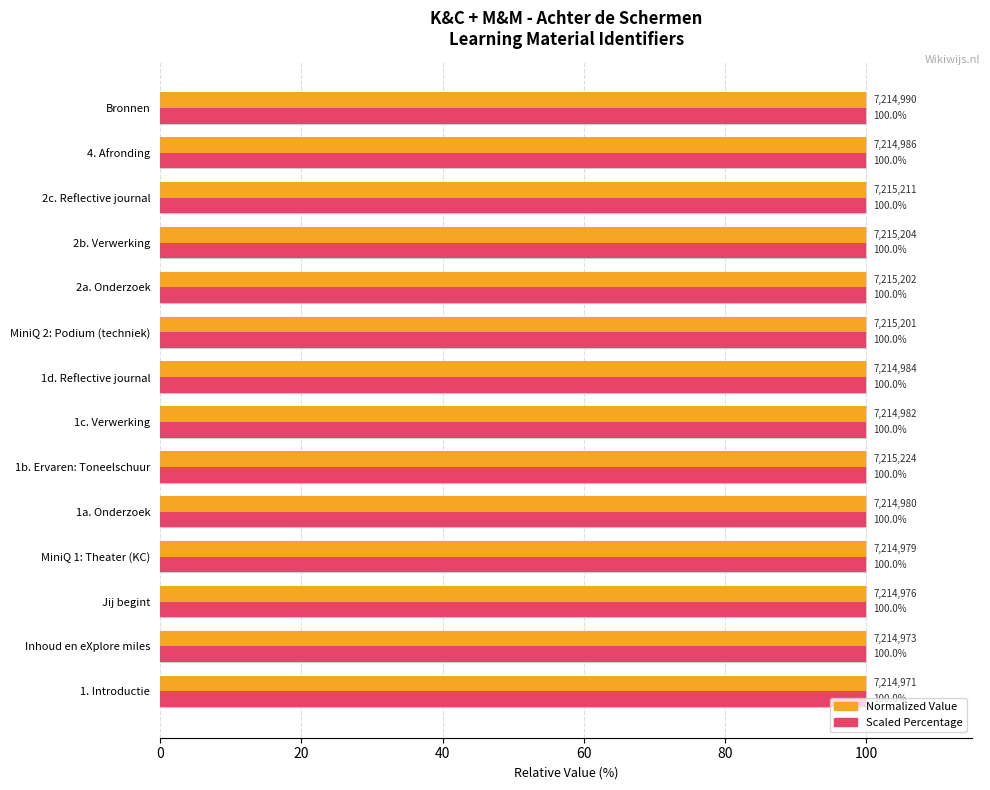

Does the chart contain any negative values?

No